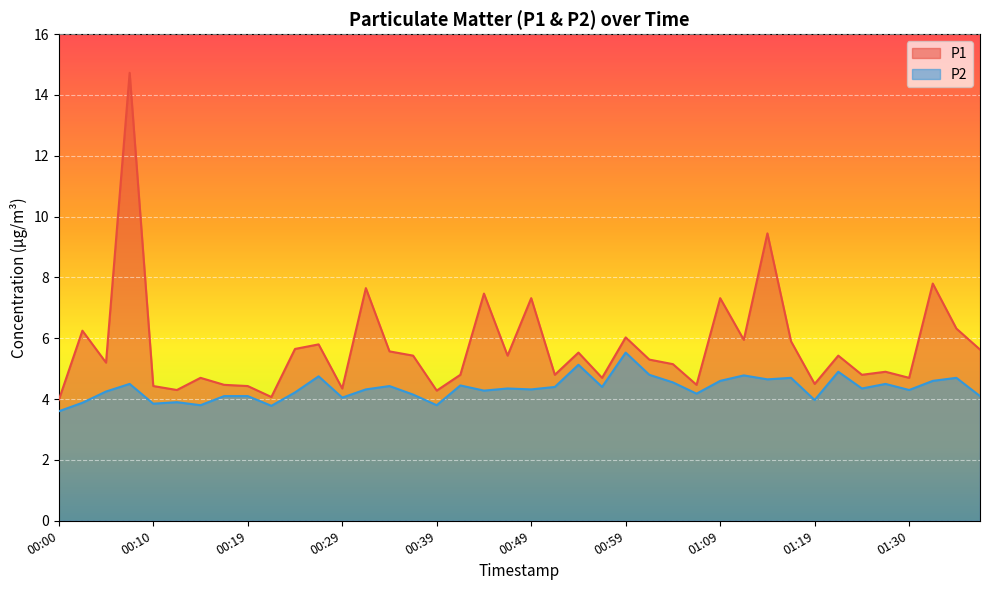

What is the total value across all series at 00:05?

9.4